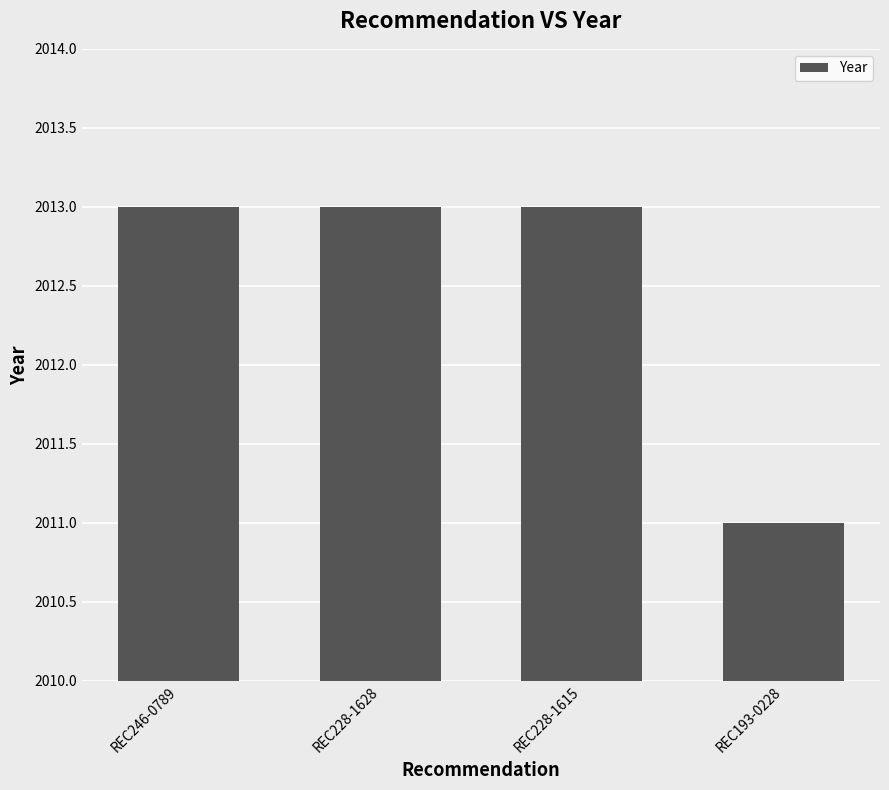

What value does the data have at REC228-1615?

2013